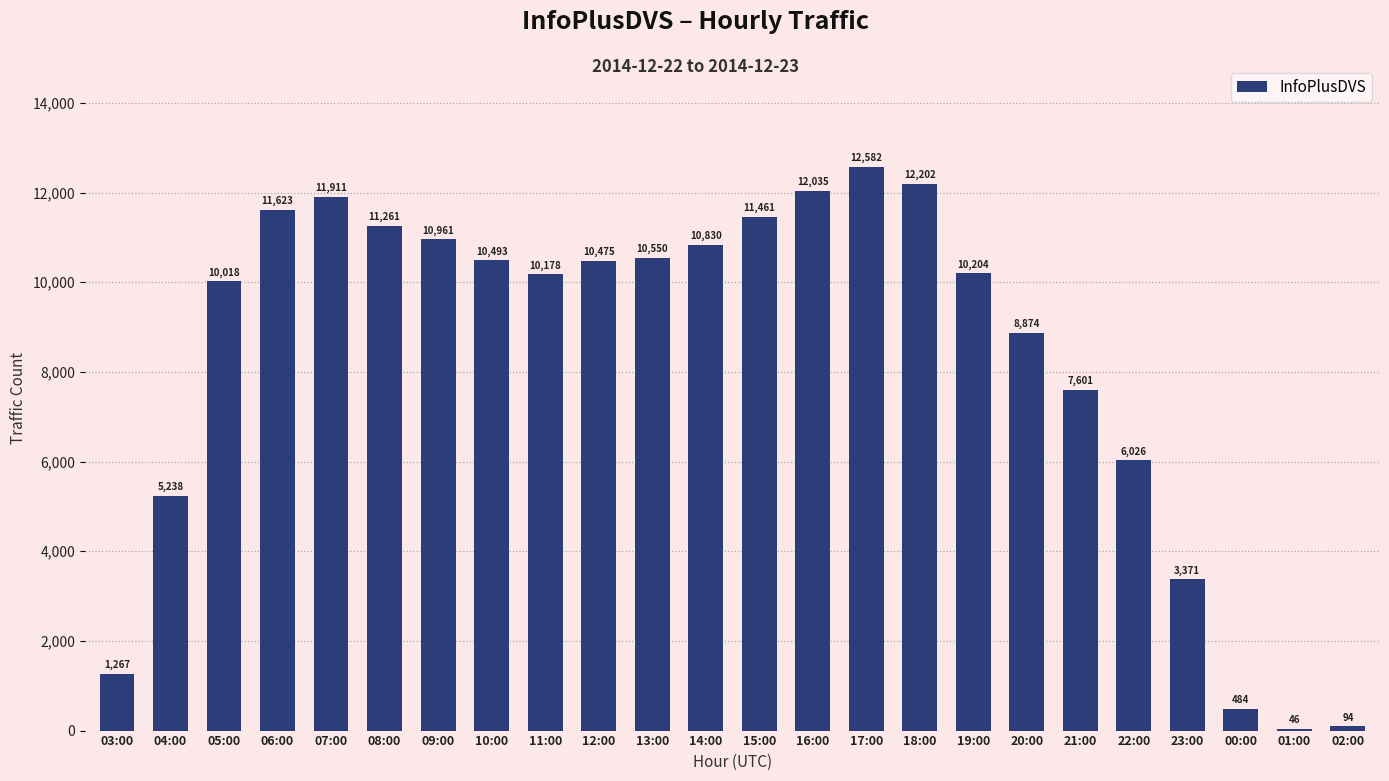

List the labels in order of value, largest first.

17:00, 18:00, 16:00, 07:00, 06:00, 15:00, 08:00, 09:00, 14:00, 13:00, 10:00, 12:00, 19:00, 11:00, 05:00, 20:00, 21:00, 22:00, 04:00, 23:00, 03:00, 00:00, 02:00, 01:00